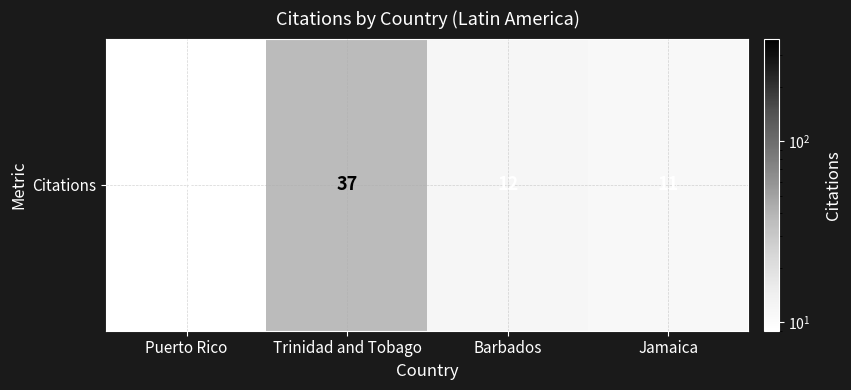

The chart shows a value of 15 at Jamaica. True or false?

False